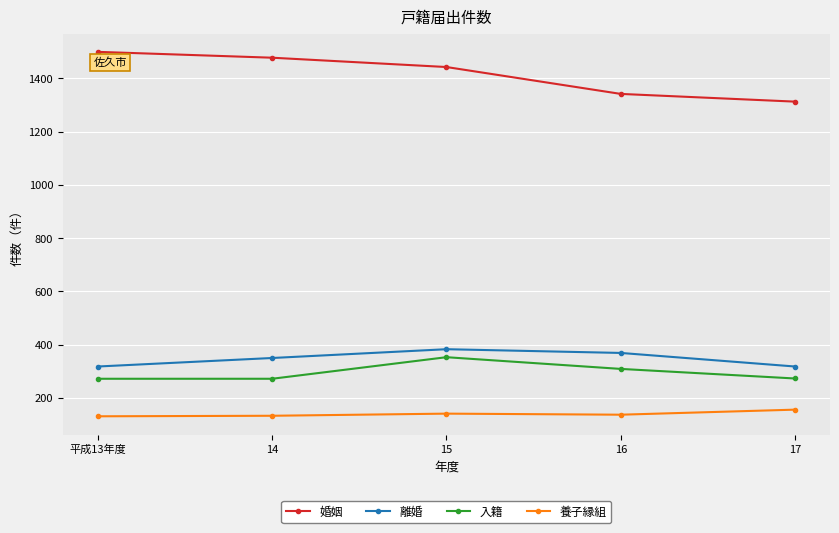

What is the average value of the 養子縁組 series?

140